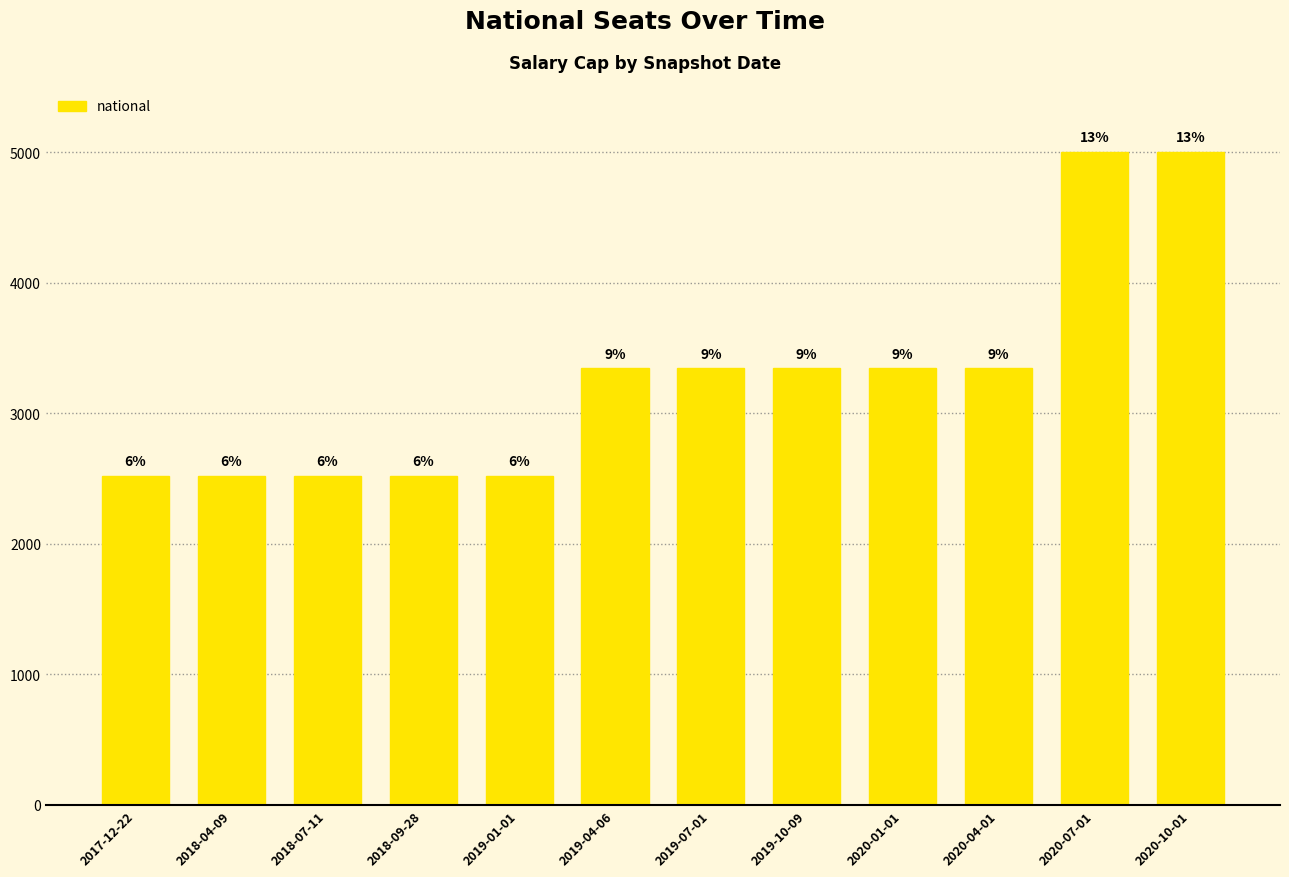

Approximately how many times larger is the value at 2017-12-22 compared to 2020-01-01?

0.8